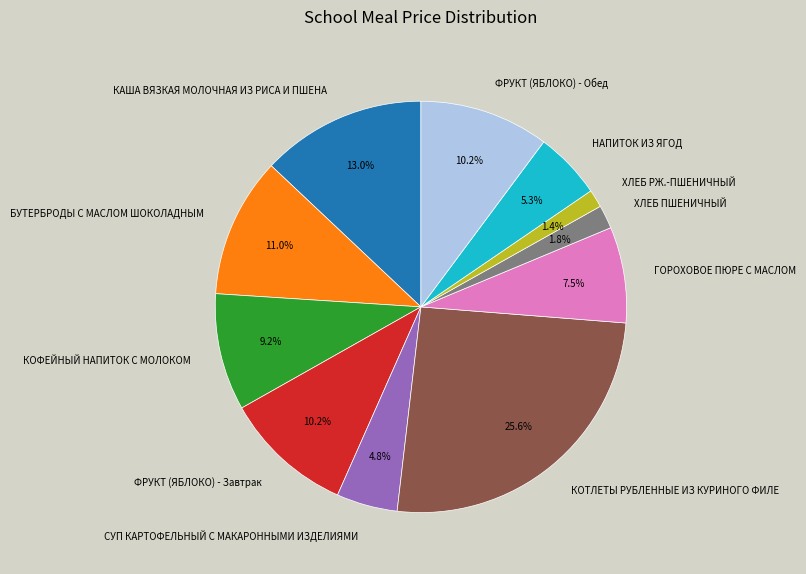

To the nearest percent, what percentage of the pie is КАША ВЯЗКАЯ МОЛОЧНАЯ ИЗ РИСА И ПШЕНА?

13%